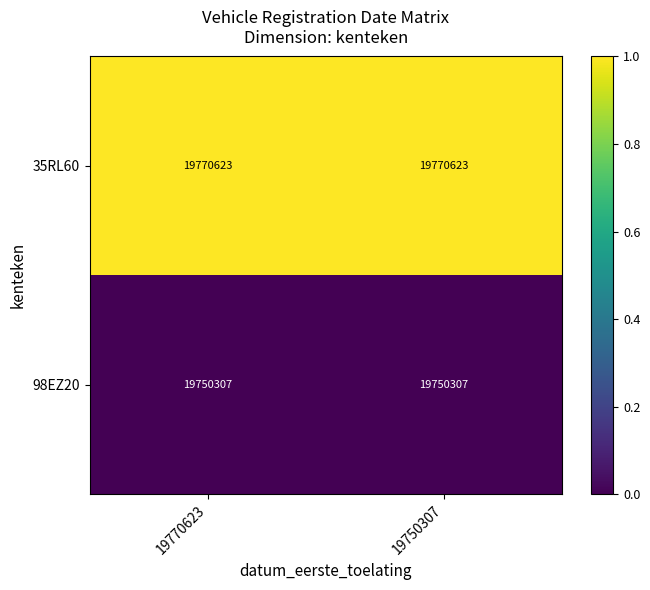

At 19770623, list the series in order from smallest to largest.

98EZ20, 35RL60